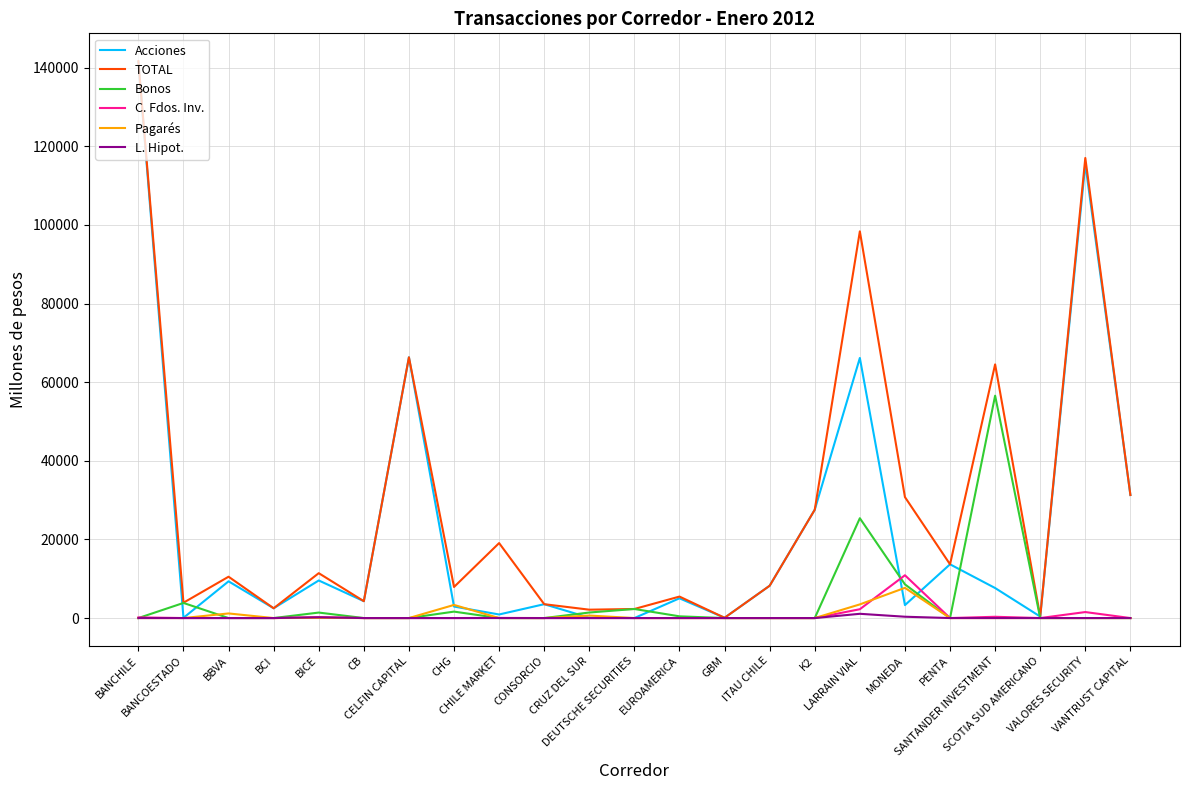

Which series has the largest total across all categories?

TOTAL